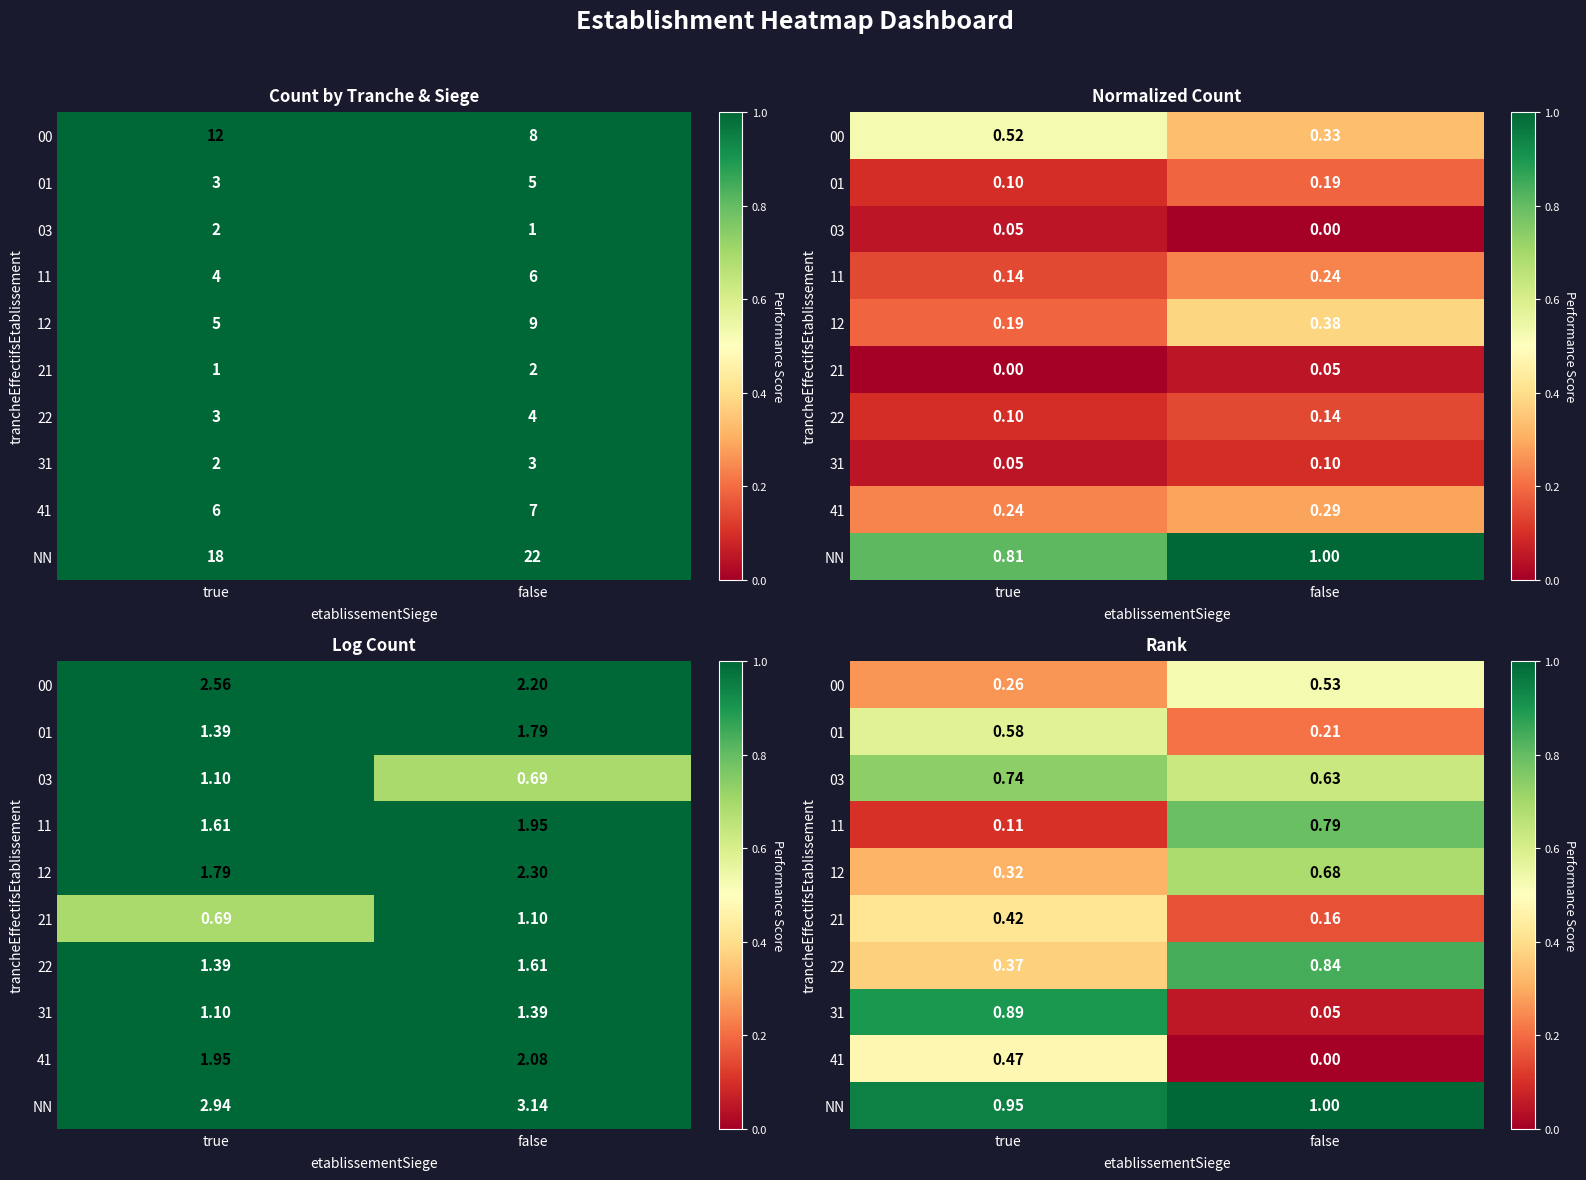

Count the number of categories in the chart.

2